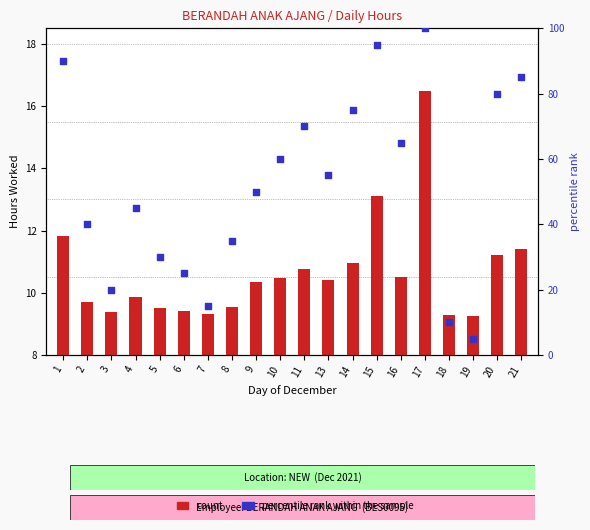

Which series has the largest total across all categories?

percentile rank within the sample